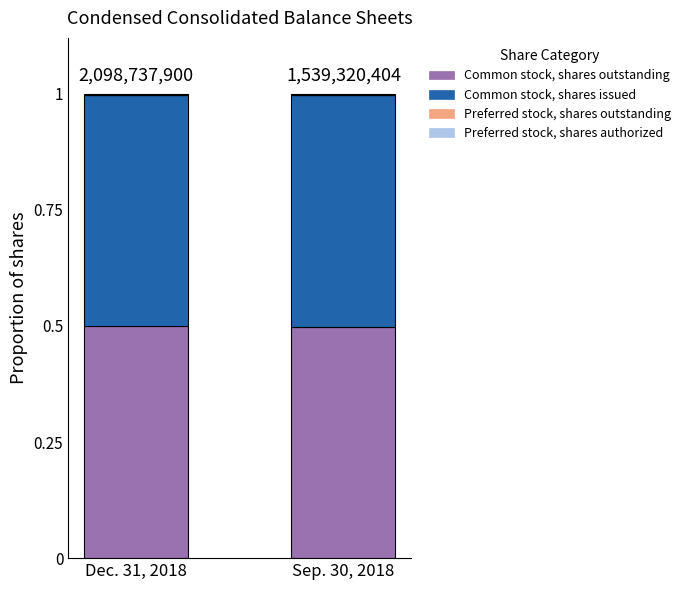

What is the sum of all Common stock, shares outstanding values?

1.0